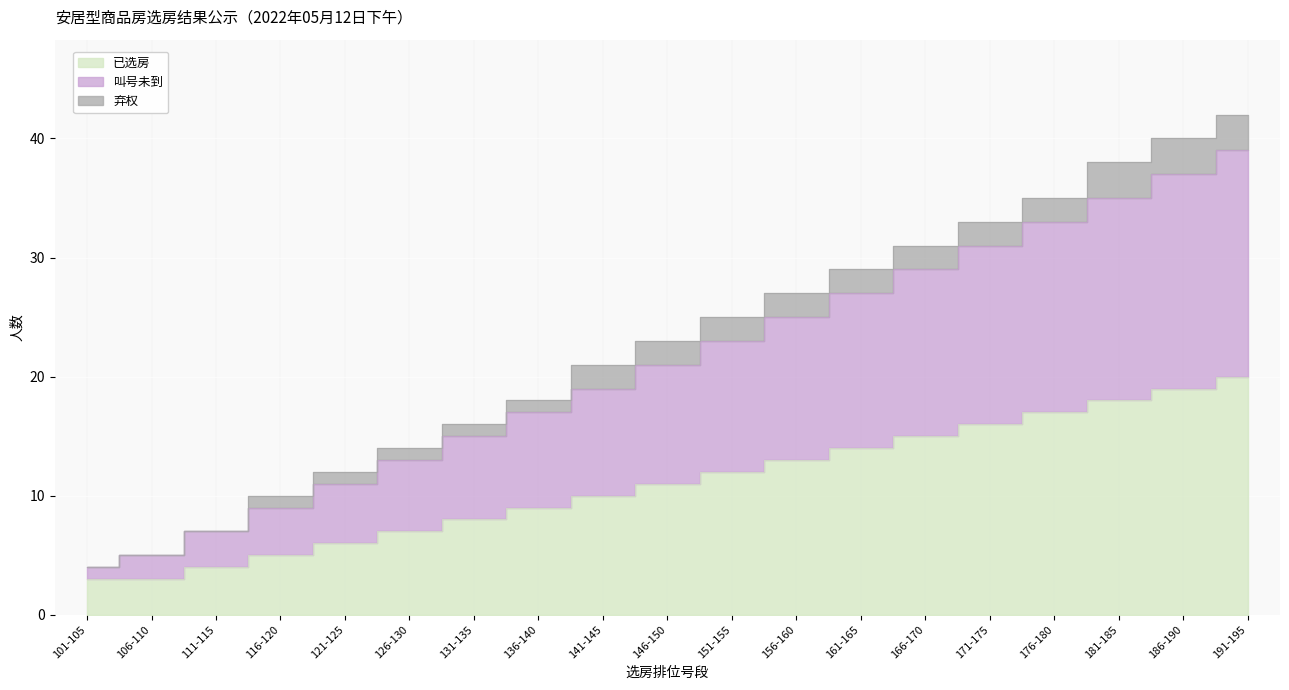

At which category is the sum across all series the highest?

191-195